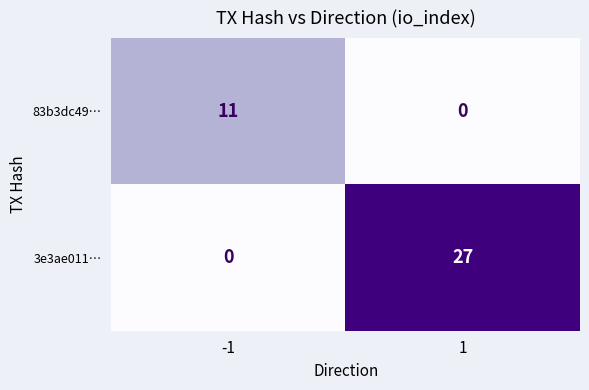

What is the difference between the maximum and minimum values in the 83b3dc49… series?

11